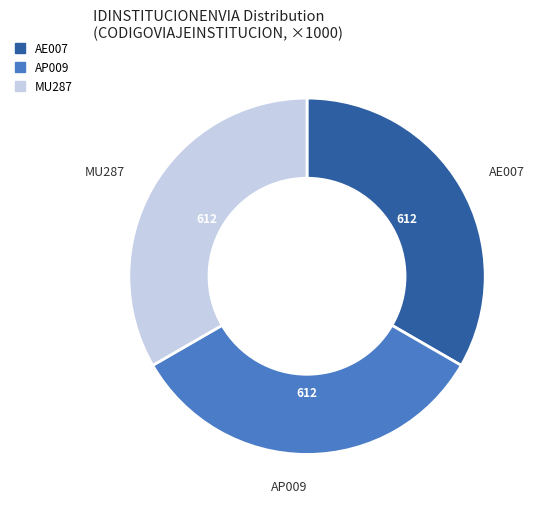

Do AP009 and MU287 together represent more than half of the pie?

Yes